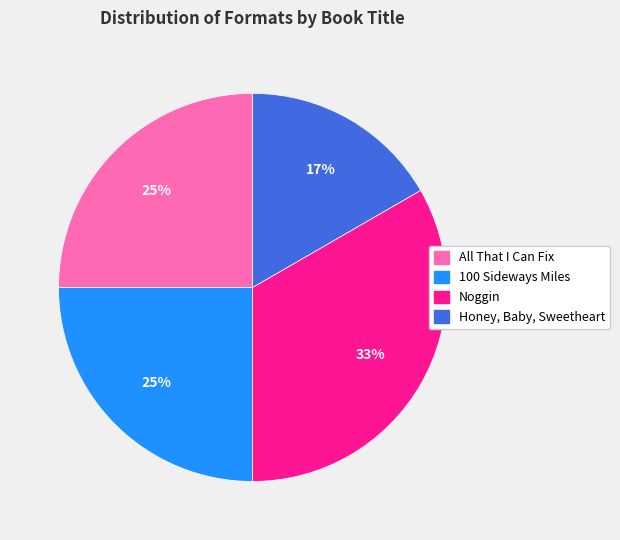

Which slice is the smallest?

Honey, Baby, Sweetheart